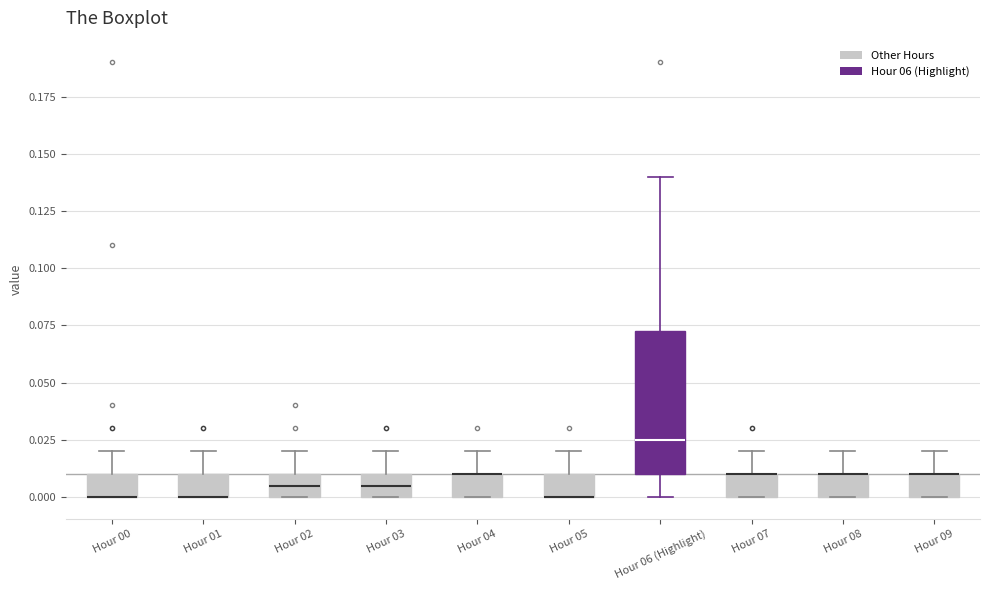

Reading left to right, transcribe this box plot: for each box, give where its median line is, the range the box spans, and where its two whiskers end, as read against the y-axis. The values are not printed on the chart, so give them approximately, as read against the axis.

Hour 00: median 0.000 (drawn on the box's lower edge), box 0.000 to 0.010, whiskers 0.000 to 0.020
Hour 01: median 0.000 (drawn on the box's lower edge), box 0.000 to 0.010, whiskers 0.000 to 0.020
Hour 02: median 0.005, box 0.000 to 0.010, whiskers 0.000 to 0.020
Hour 03: median 0.005, box 0.000 to 0.010, whiskers 0.000 to 0.020
Hour 04: median 0.010 (drawn on the box's upper edge), box 0.000 to 0.010, whiskers 0.000 to 0.020
Hour 05: median 0.000 (drawn on the box's lower edge), box 0.000 to 0.010, whiskers 0.000 to 0.020
Hour 06 (Highlight): median 0.025, box 0.010 to 0.075, whiskers 0.000 to 0.140
Hour 07: median 0.010 (drawn on the box's upper edge), box 0.000 to 0.010, whiskers 0.000 to 0.020
Hour 08: median 0.010 (drawn on the box's upper edge), box 0.000 to 0.010, whiskers 0.000 to 0.020
Hour 09: median 0.010 (drawn on the box's upper edge), box 0.000 to 0.010, whiskers 0.000 to 0.020